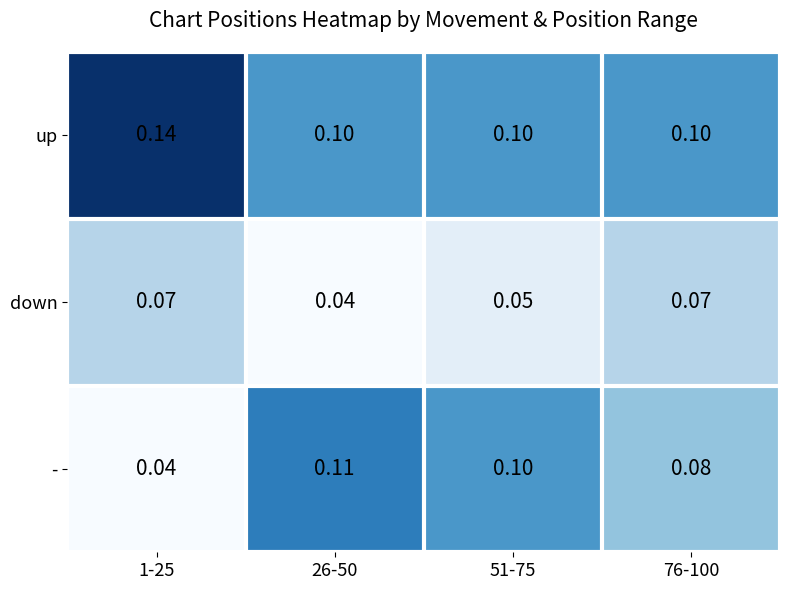

Which series has the widest spread of values?

-